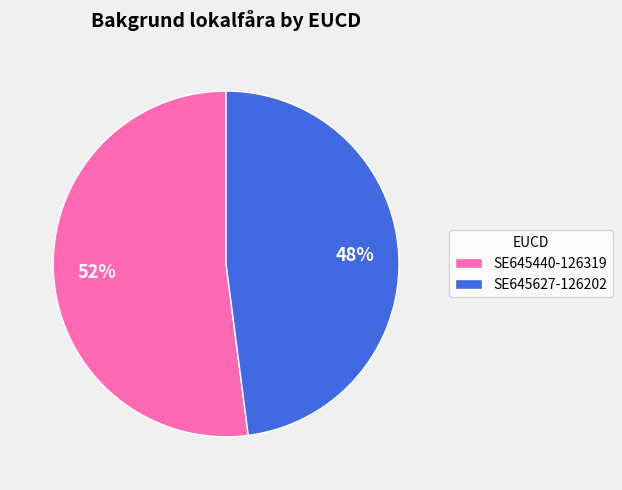

What is the largest slice in the pie chart?

SE645440-126319